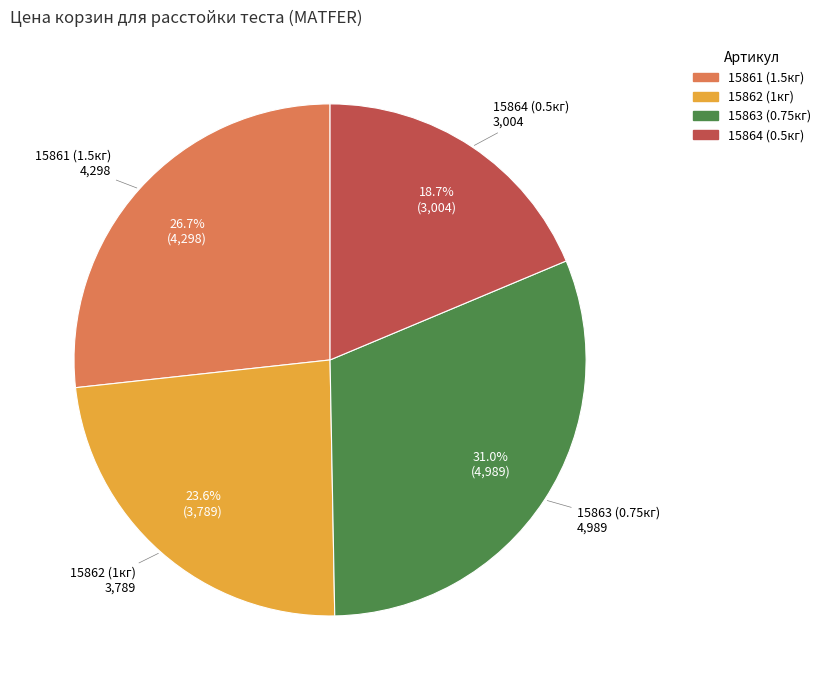

Rank the categories by value from lowest to highest.

15864 (0.5кг), 15862 (1кг), 15861 (1.5кг), 15863 (0.75кг)